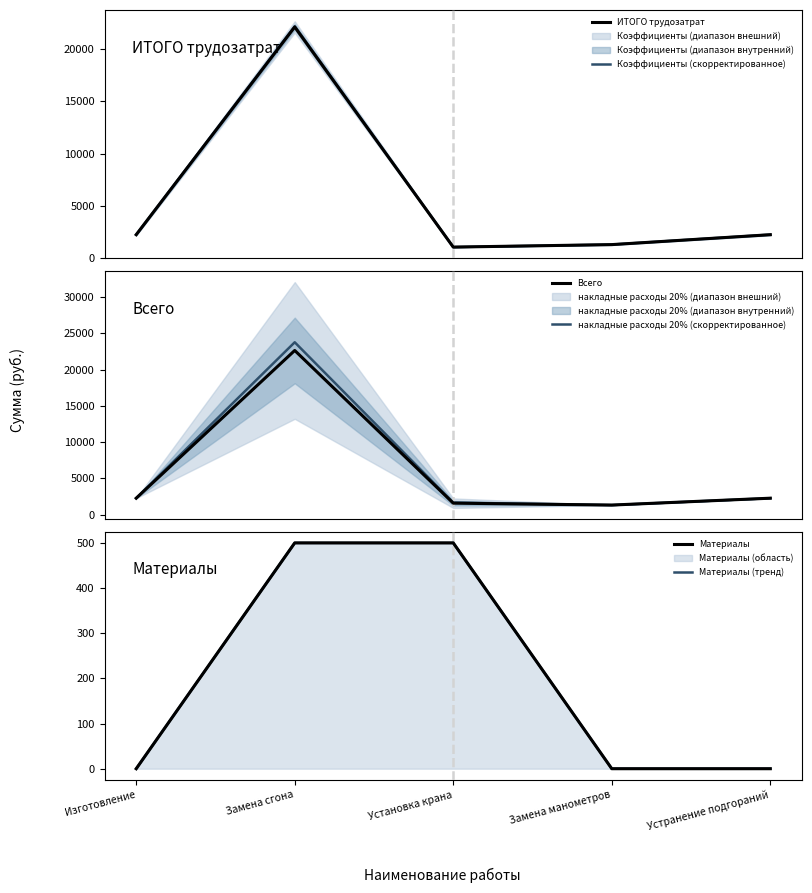

Which series ends up on top after the final intersection of Коэффициенты (скорректированное) and накладные расходы 20% (скорректированное)?

Коэффициенты (скорректированное)